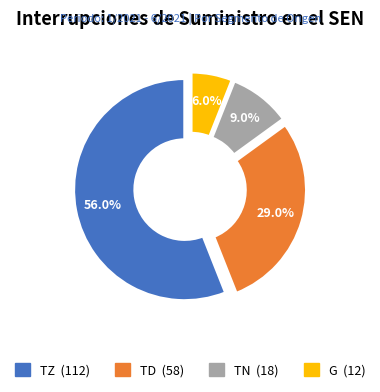

To the nearest percent, what is the difference between the TD and G slice percentages?

23%